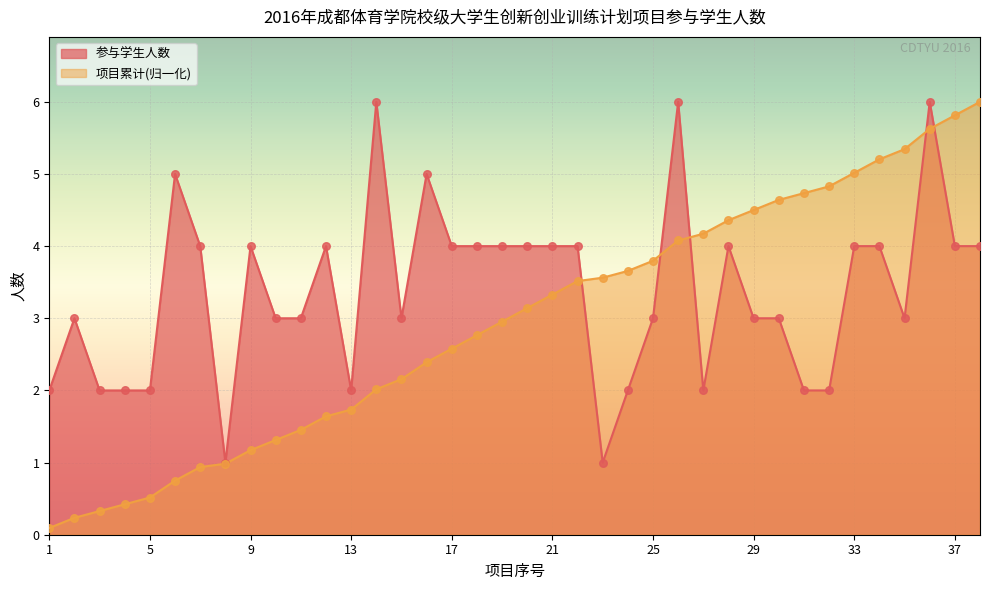

Is the value of 项目累计 at 31 greater than the value of 参与学生人数 at 8?

Yes